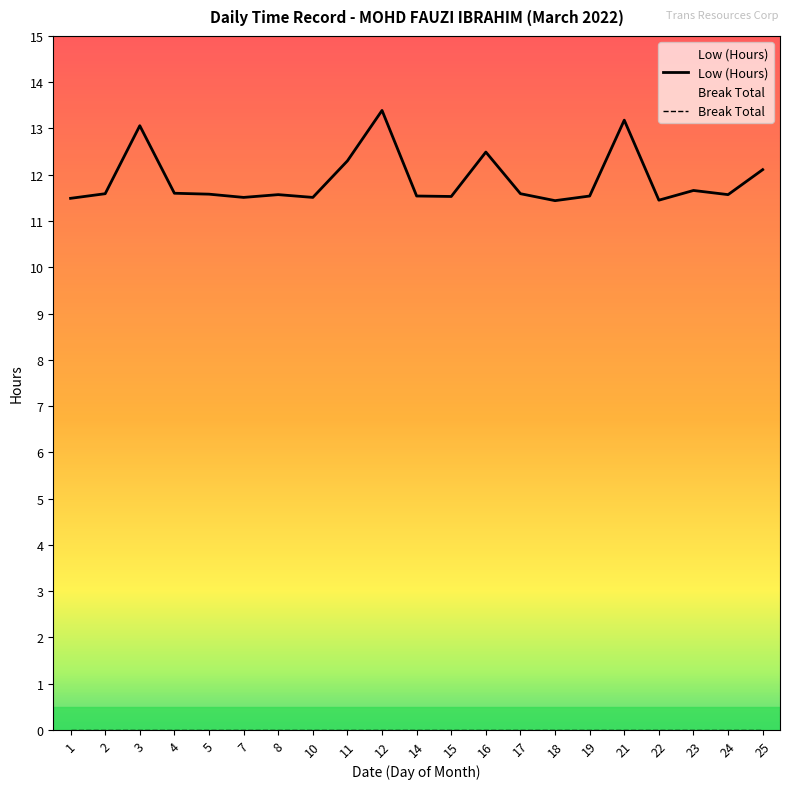

Read the value at 24.

11.6